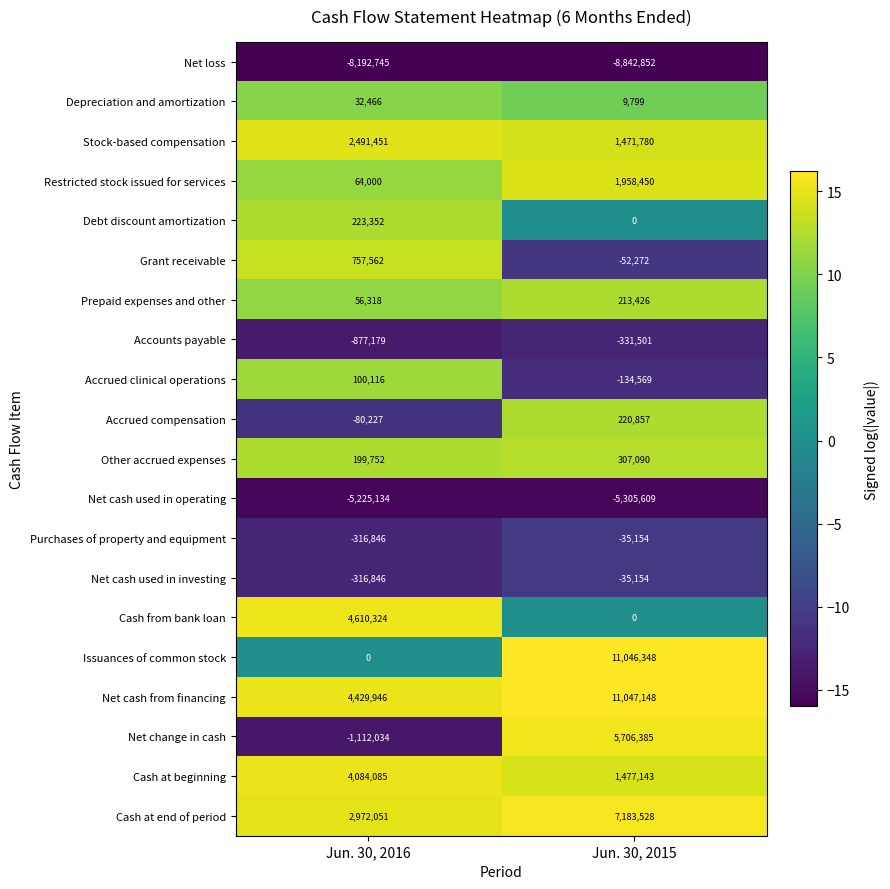

Which series changed the most between Jun. 30, 2016 and Jun. 30, 2015?

Issuances of common stock